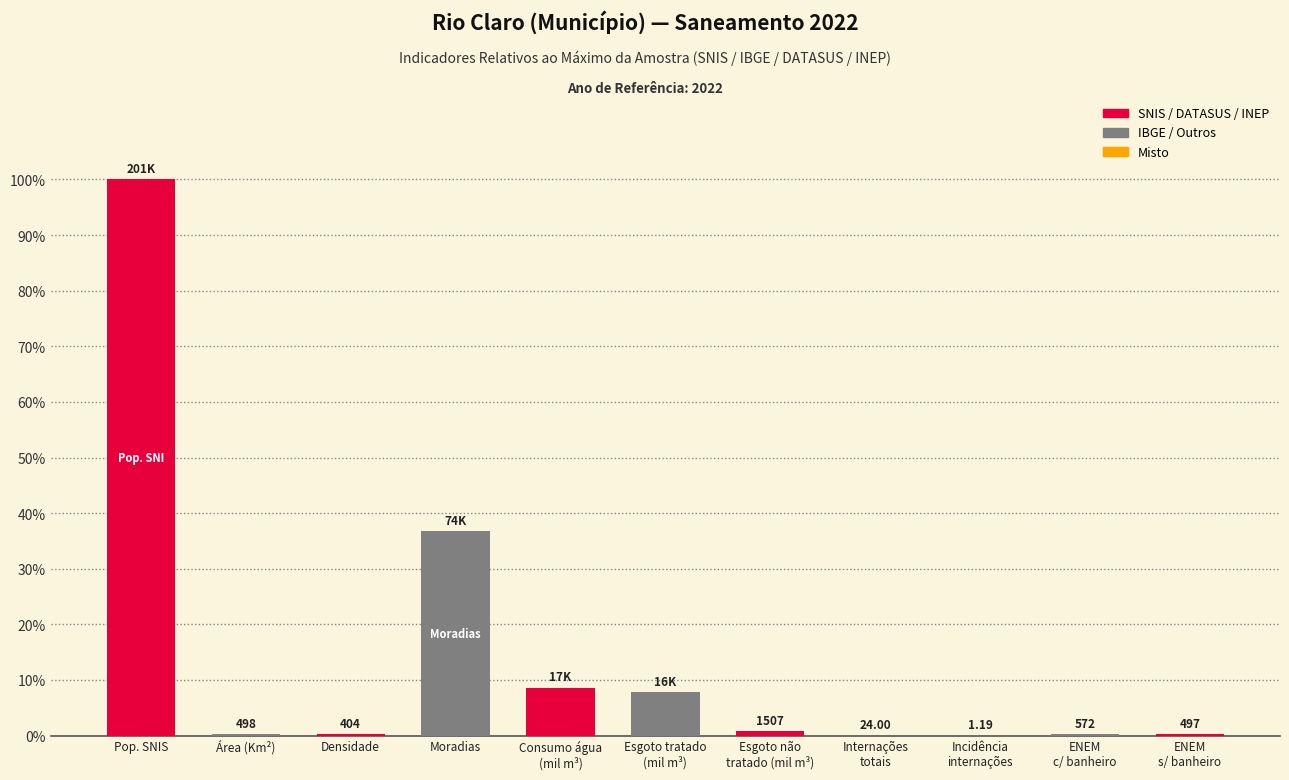

Which has a higher value, Moradias or Pop. SNIS?

Pop. SNIS